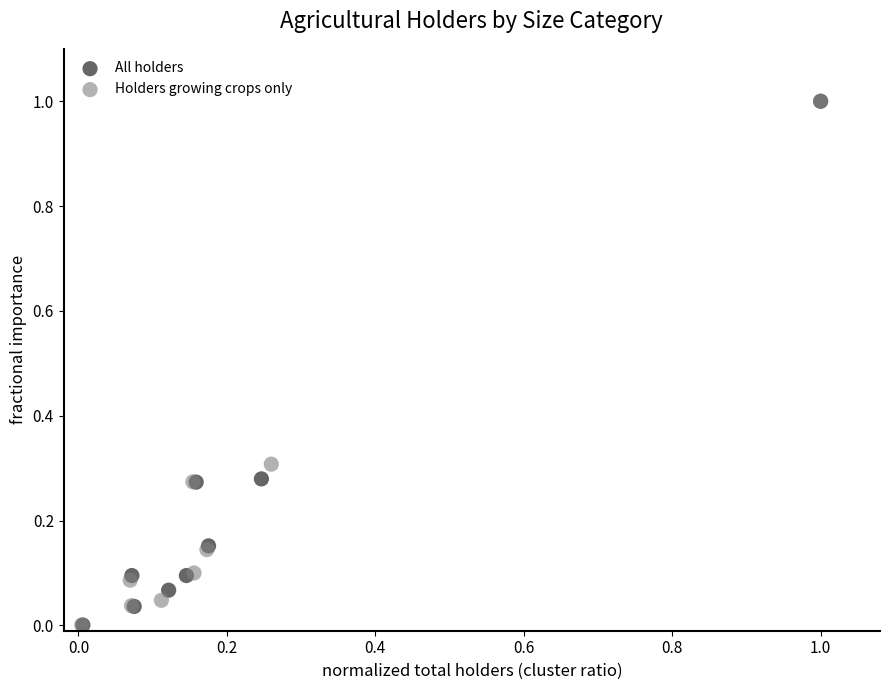

Which series has the widest spread of Y values?

All holders